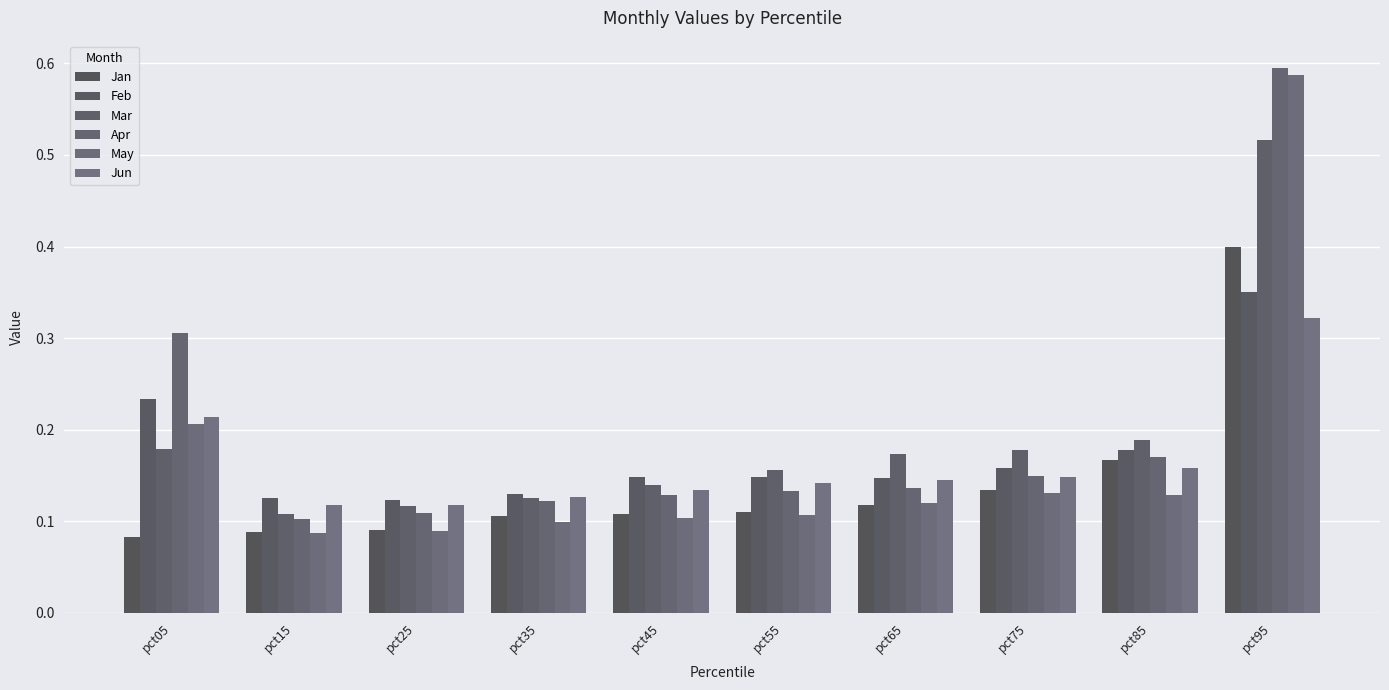

How many data points does each series have?

10